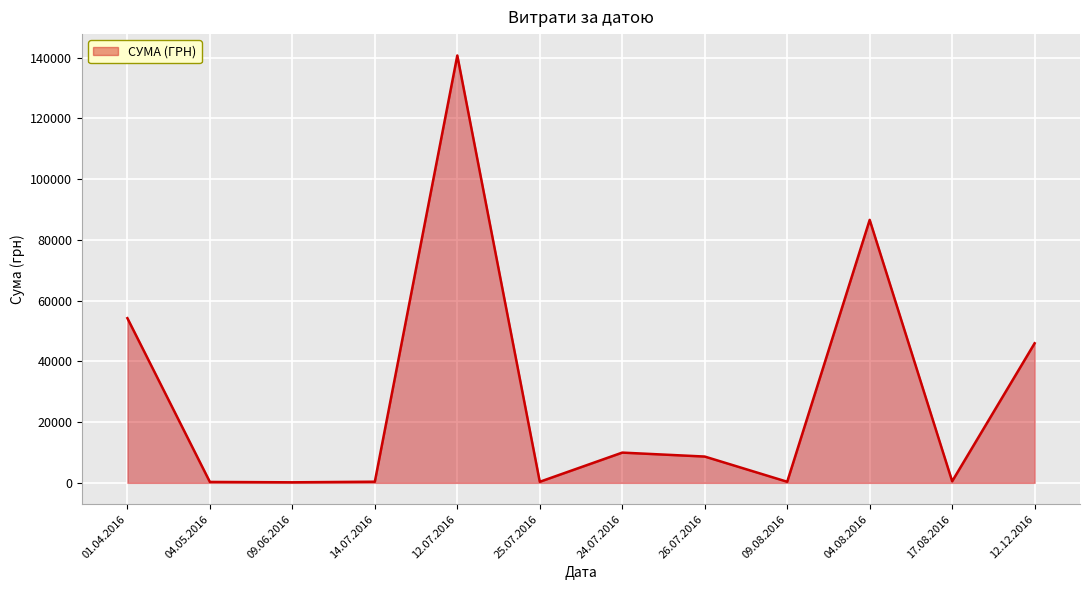

What is the difference between the maximum and minimum values?

140526.2